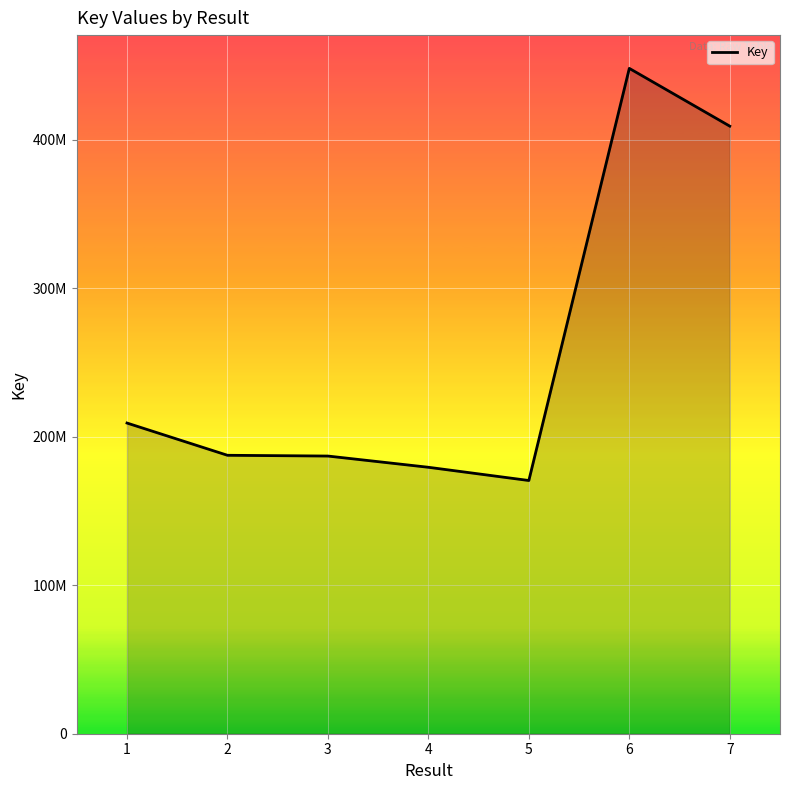

Which has a higher value, 2 or 5?

2